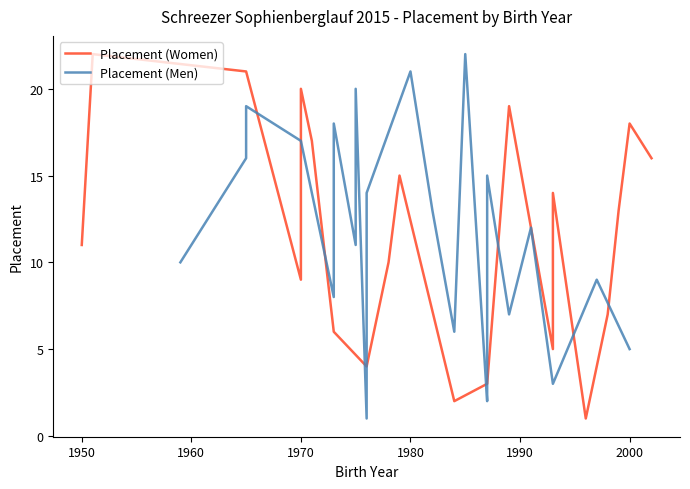

What is the sum of all Placement (Men) values?

253